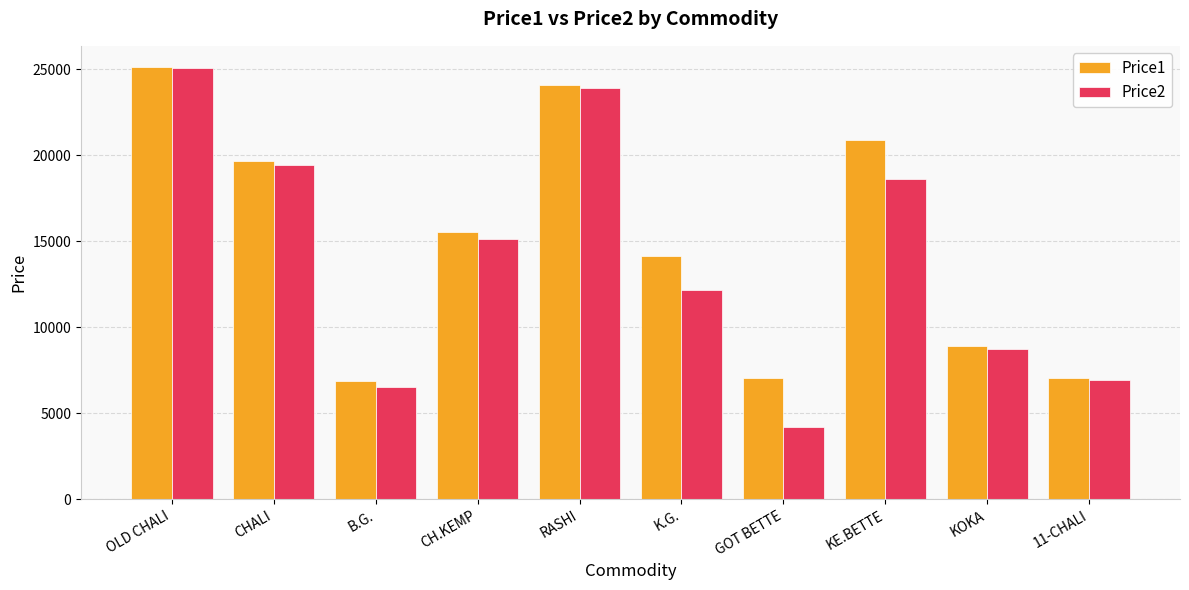

Between GOT BETTE and KE.BETTE, which series saw the biggest shift?

Price2